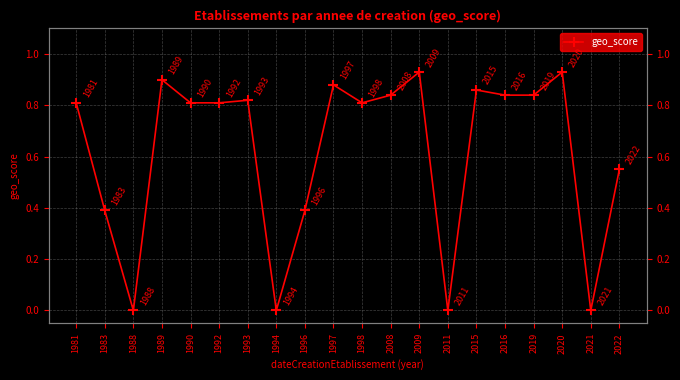

What is the sum of the values at 1992 and 1990?

1.6